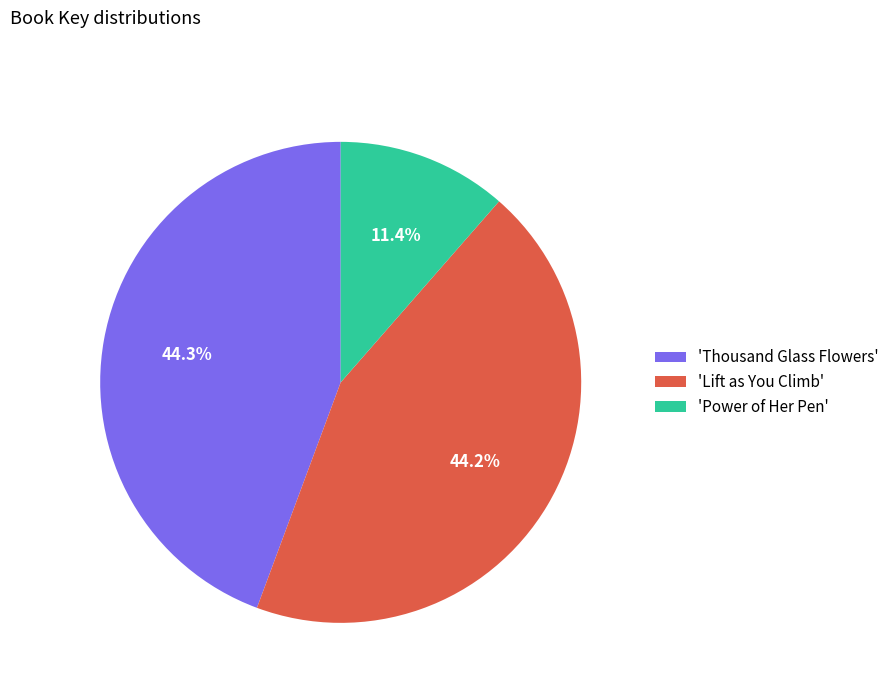

What is the total percentage of 'Lift as You Climb' and 'Power of Her Pen'?

55.7%